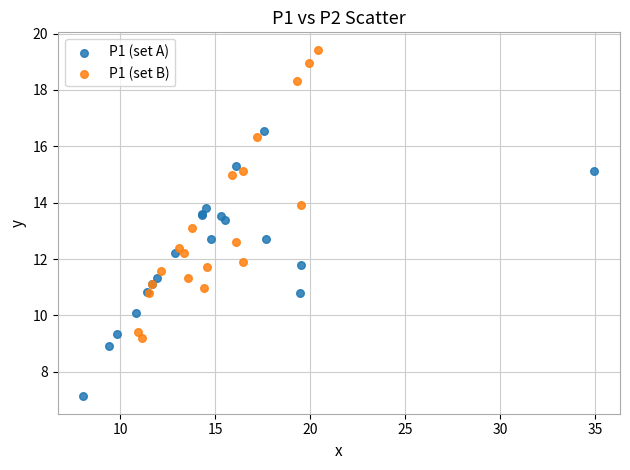

Which series contains the highest Y value?

P1 (set B)